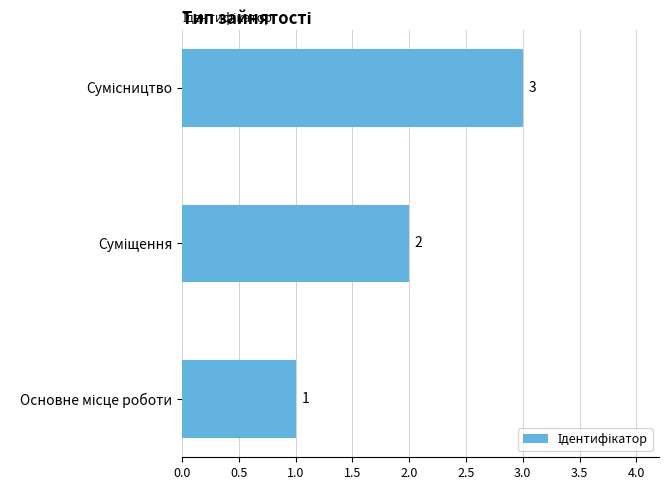

Count the values in the range 1 to 3.

3